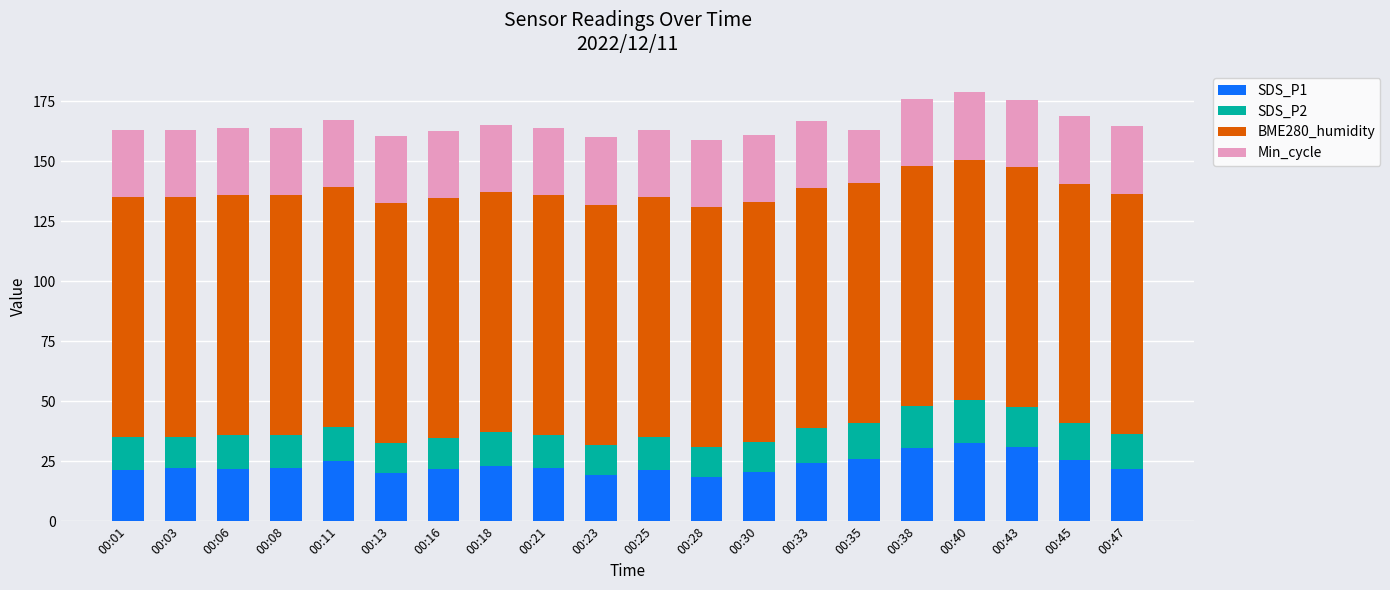

What is the total value across all series at 00:33?

166.7